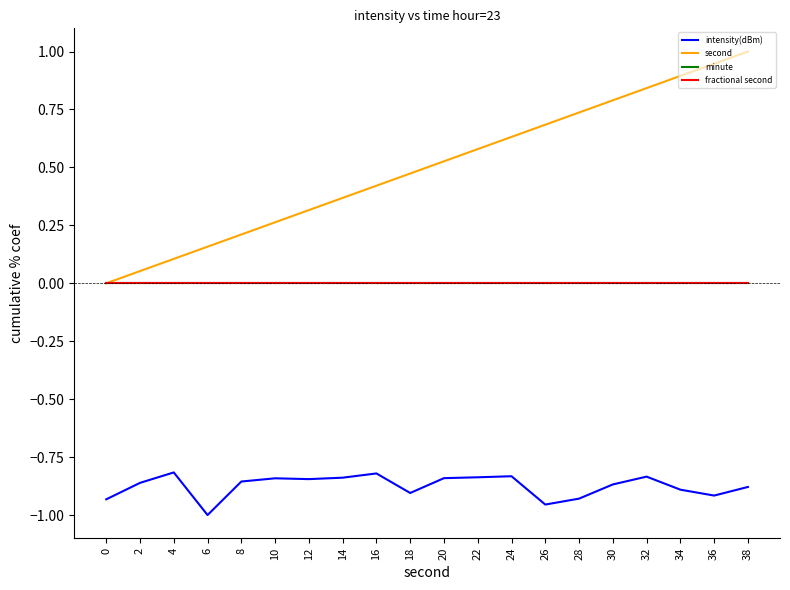

Does the chart have visible grid lines?

No